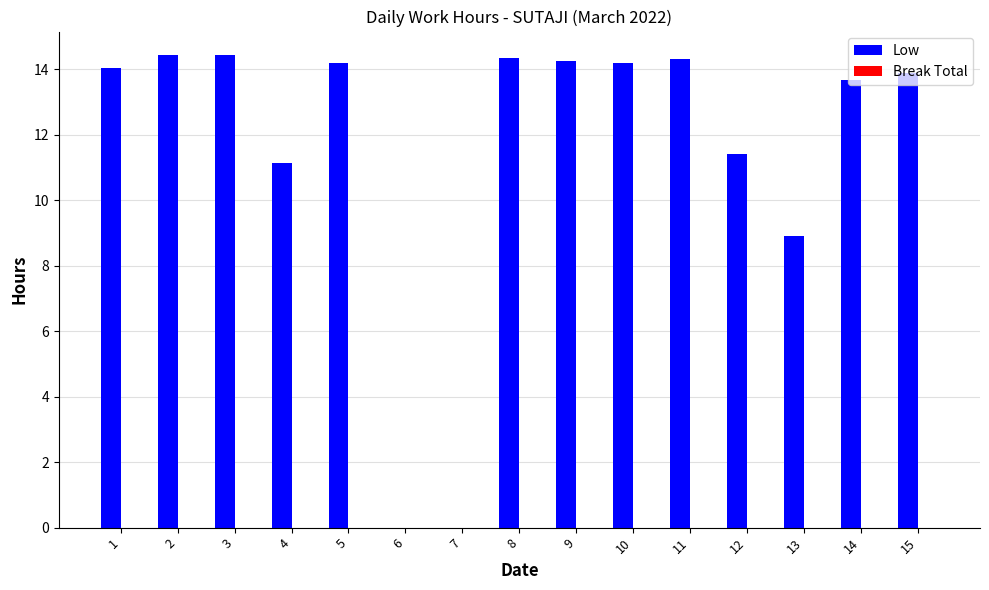

Are the bars horizontal?

No